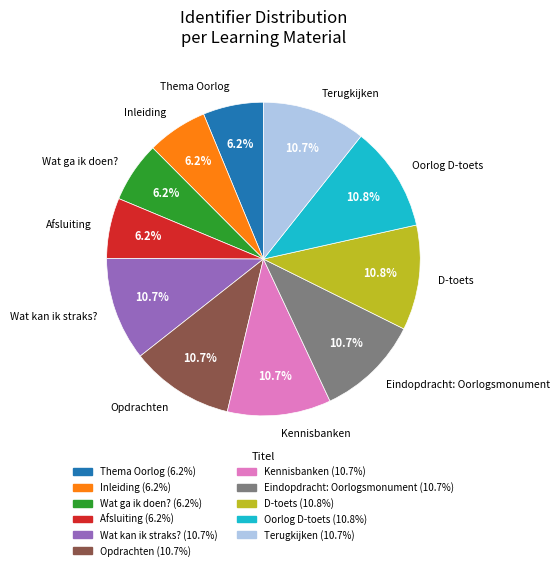

Is there any slice that represents more than half of the pie?

No